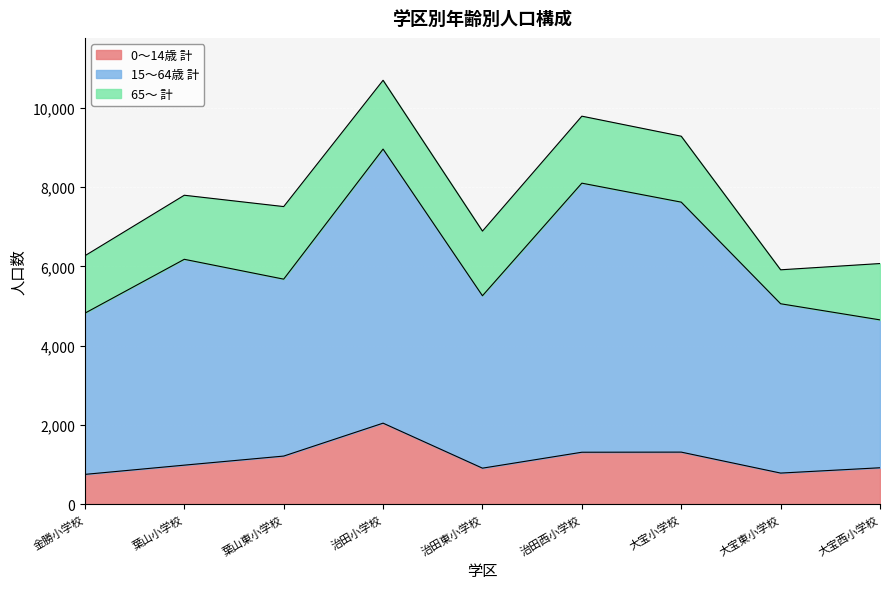

Is it true that 0～14歳 計 equals 1213 at 葉山東小学校?

True